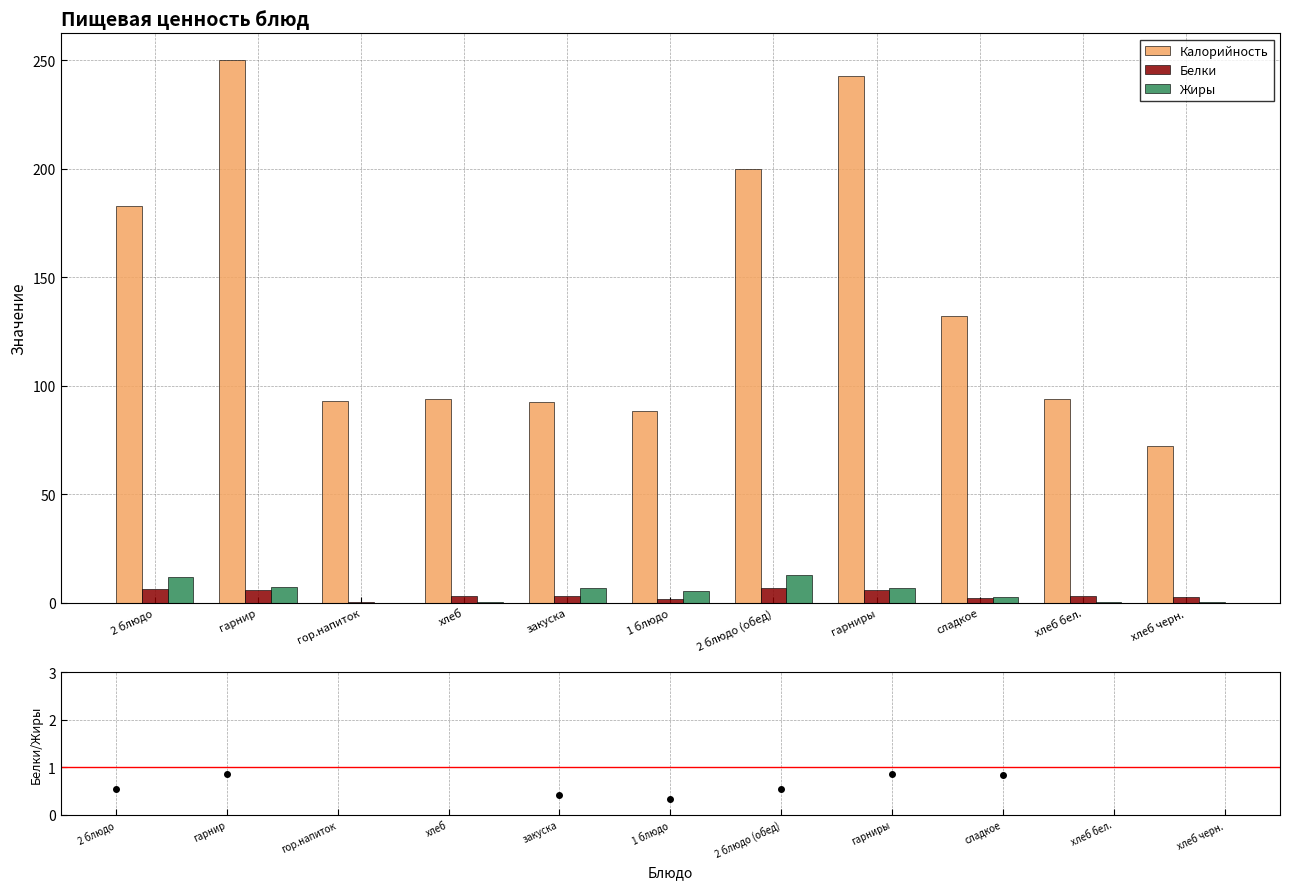

What is the difference between the maximum and minimum values in the Белки/Жиры series?

9.2